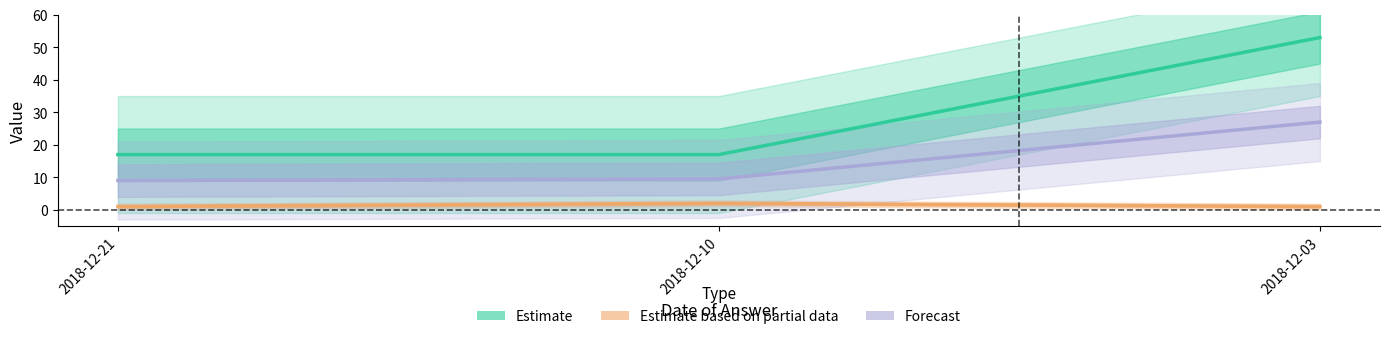

Is the value of answering dept id at 2018-12-03 greater than the value of house id at 2018-12-21?

Yes